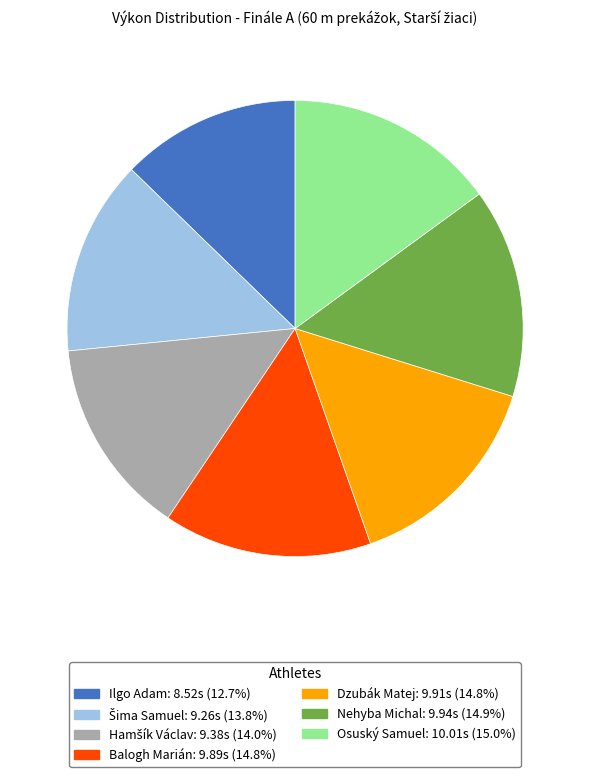

Do Dzubák Matej and Nehyba Michal together represent more than half of the pie?

No